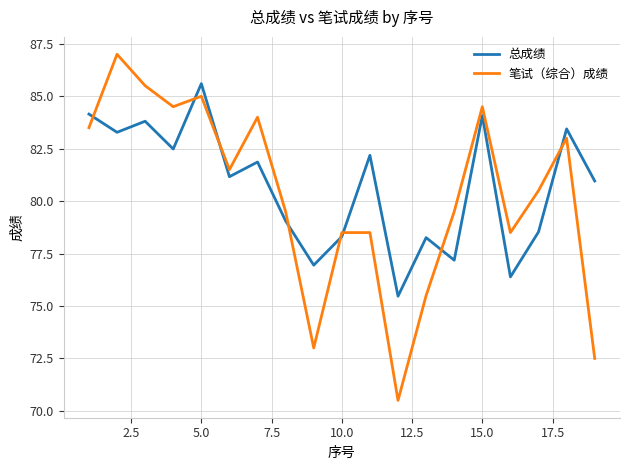

List the series in order of their peak value, lowest first.

总成绩, 笔试（综合）成绩